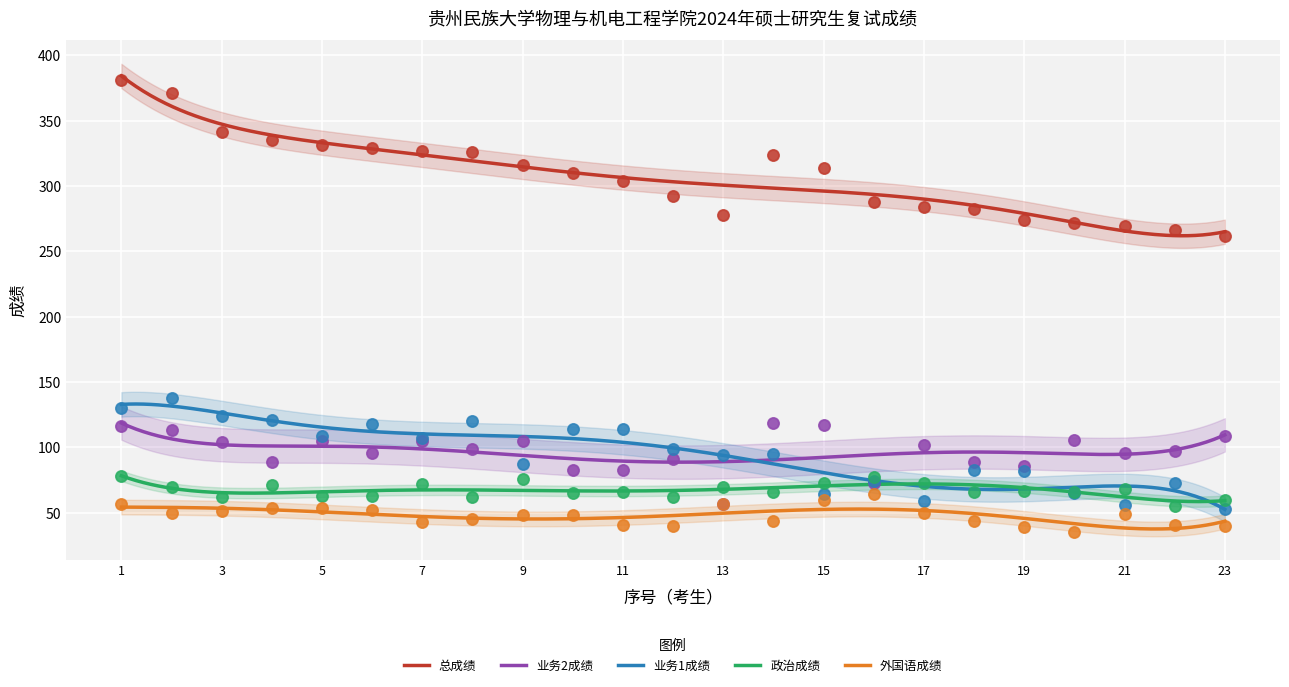

Which series has the largest total across all categories?

总成绩